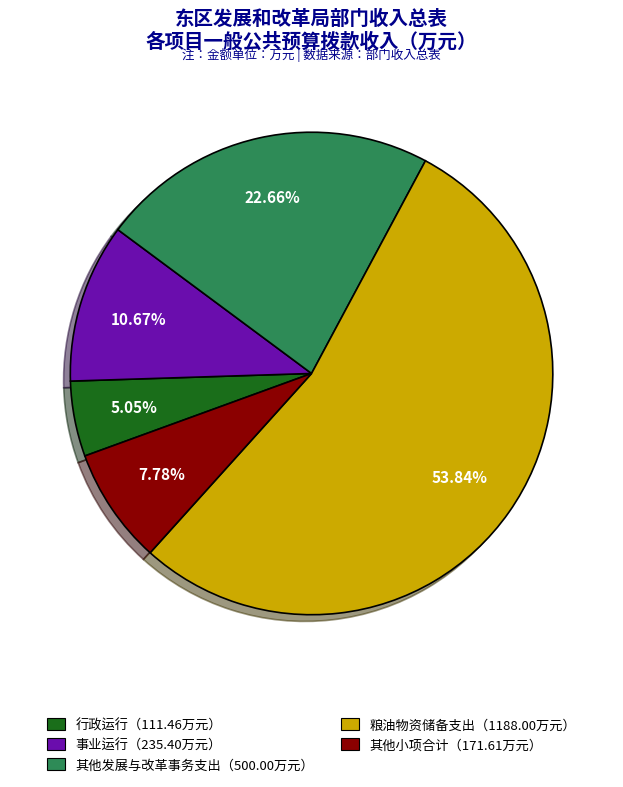

Does any single category account for the majority?

Yes